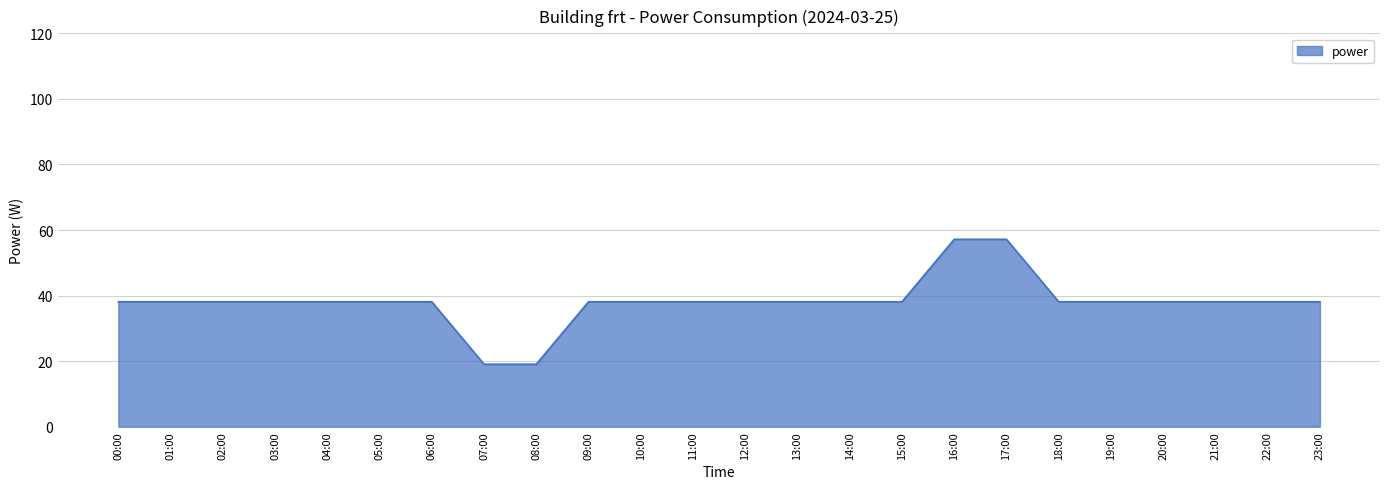

What is the sum of all values?

914.7